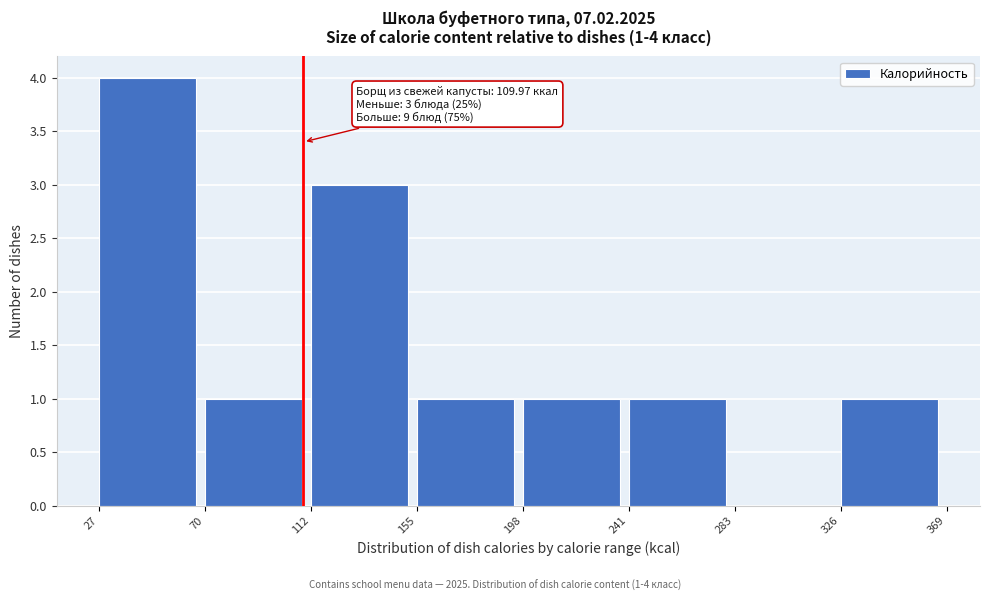

Which range on the x-axis has the tallest bar?

27 to 70